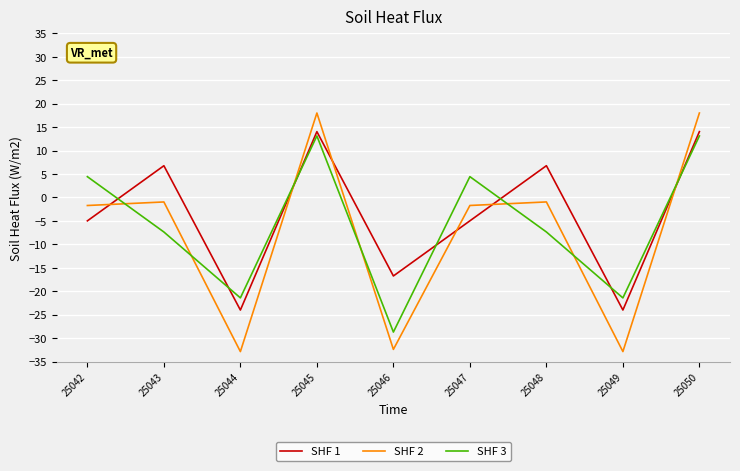

How many distinct data groups are displayed?

3